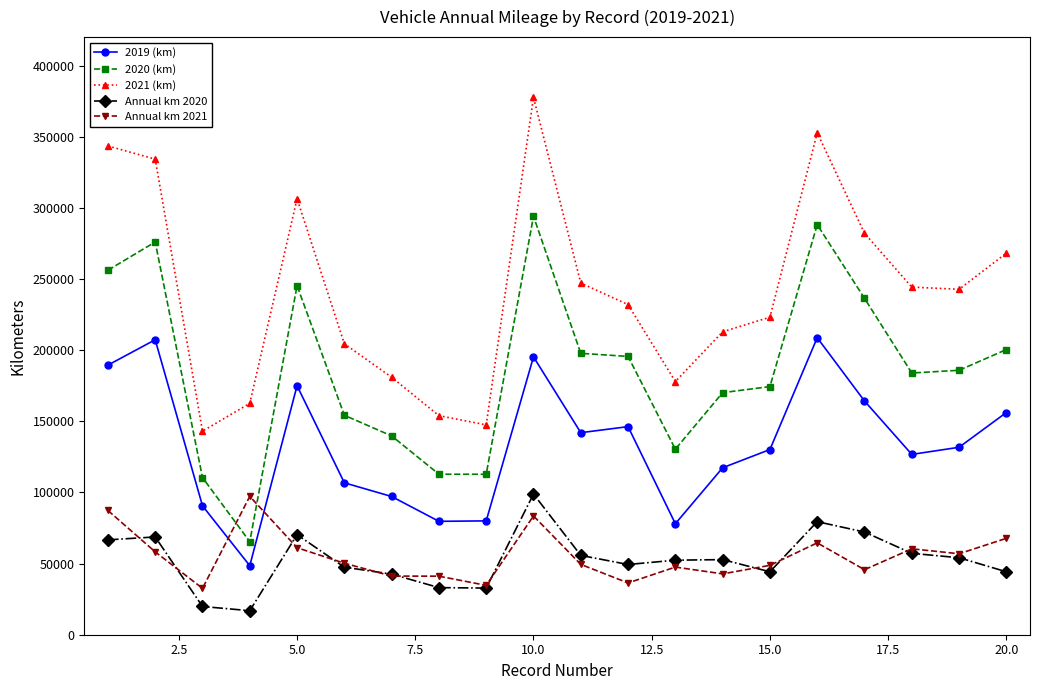

What is the value of the 2021 (km) point at the 16th from the left?

352753